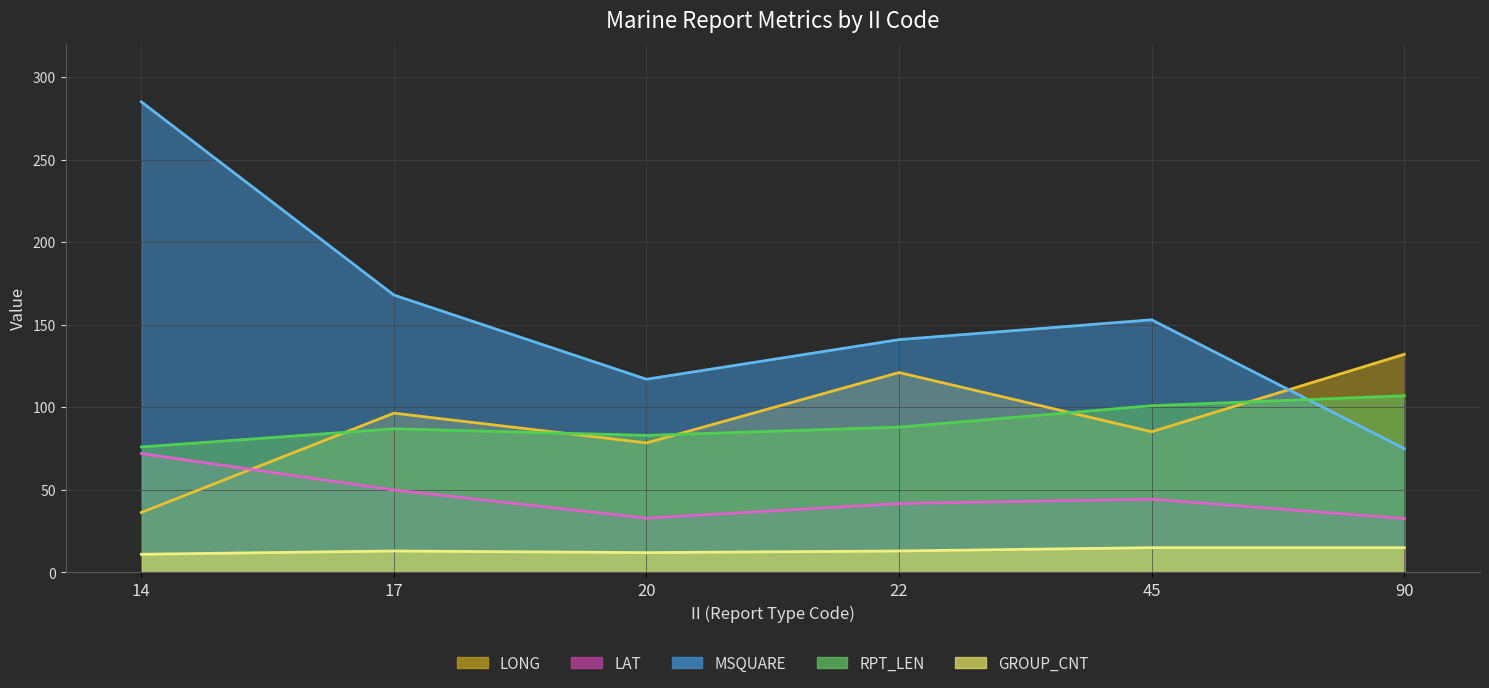

Reading left to right, transcribe all the data shown in this chart.

LONG: 14=36.3	17=96.5	20=78.5	22=121.1	45=85.2	90=132.1
LAT: 14=72.0	17=49.9	20=32.9	22=41.7	45=44.4	90=32.6
MSQUARE: 14=285.0	17=168.0	20=117.0	22=141.0	45=153.0	90=75.0
RPT_LEN: 14=76.0	17=87.0	20=83.0	22=88.0	45=101.0	90=107.0
GROUP_CNT: 14=11.0	17=13.0	20=12.0	22=13.0	45=15.0	90=15.0